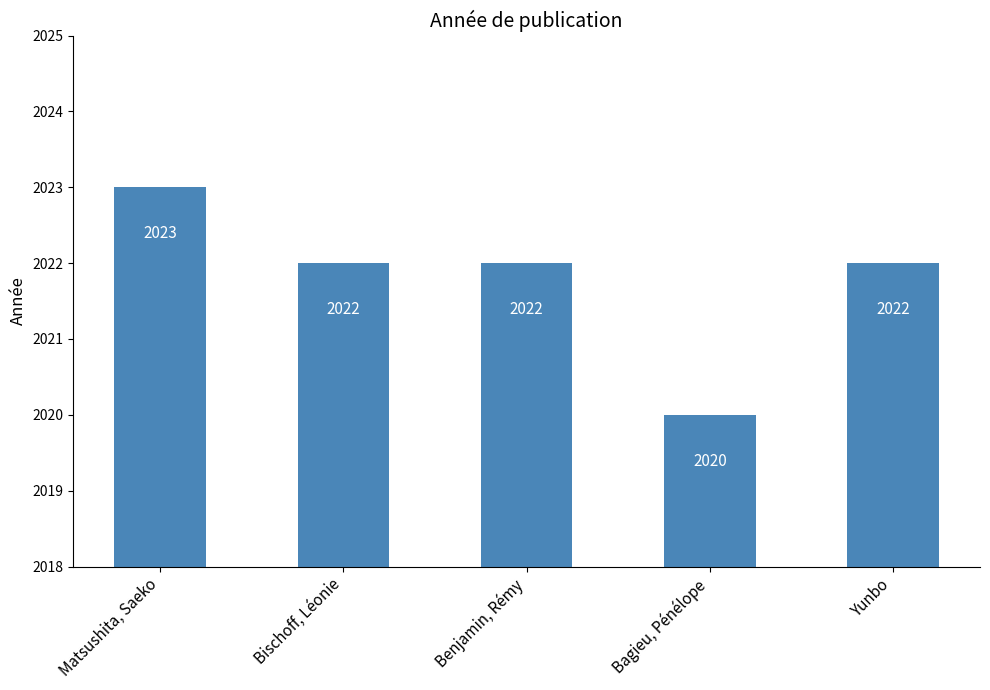

What is the sum of the values at Bischoff, Léonie and Yunbo?

4044